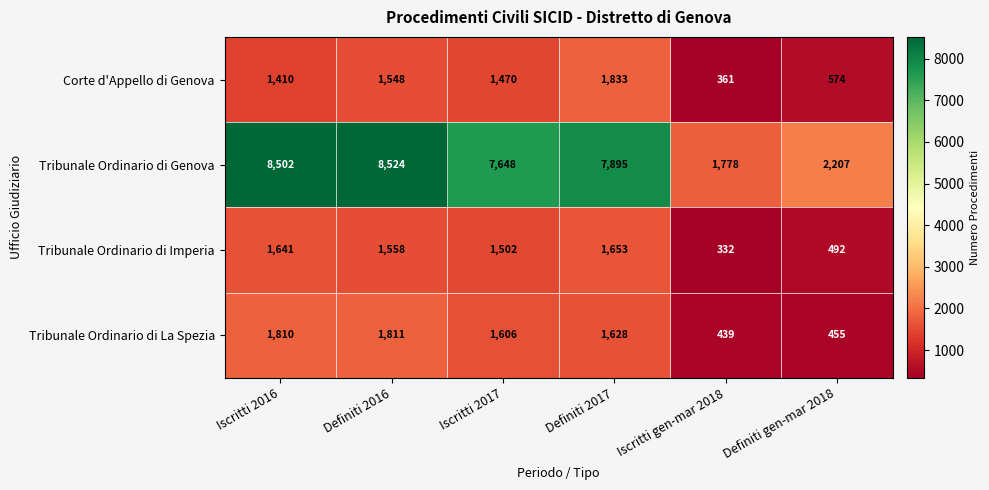

Which series has the largest range (max minus min)?

Tribunale Ordinario di Genova